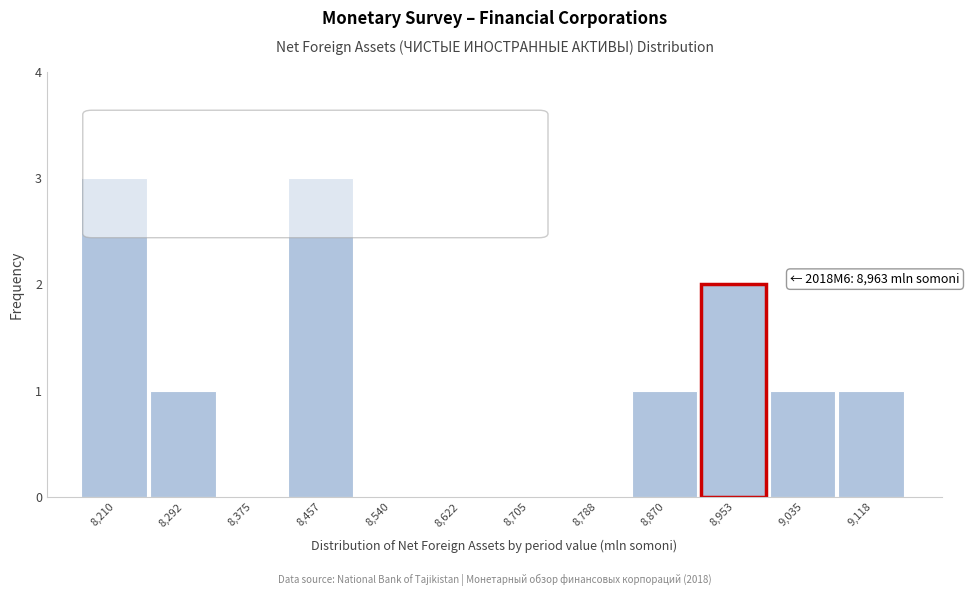

Reading left to right, transcribe all the data shown in this chart.

8,210=3	8,292=1	8,375=0	8,457=3	8,540=0	8,622=0	8,705=0	8,788=0	8,870=1	8,953=2	9,035=1	9,118=1